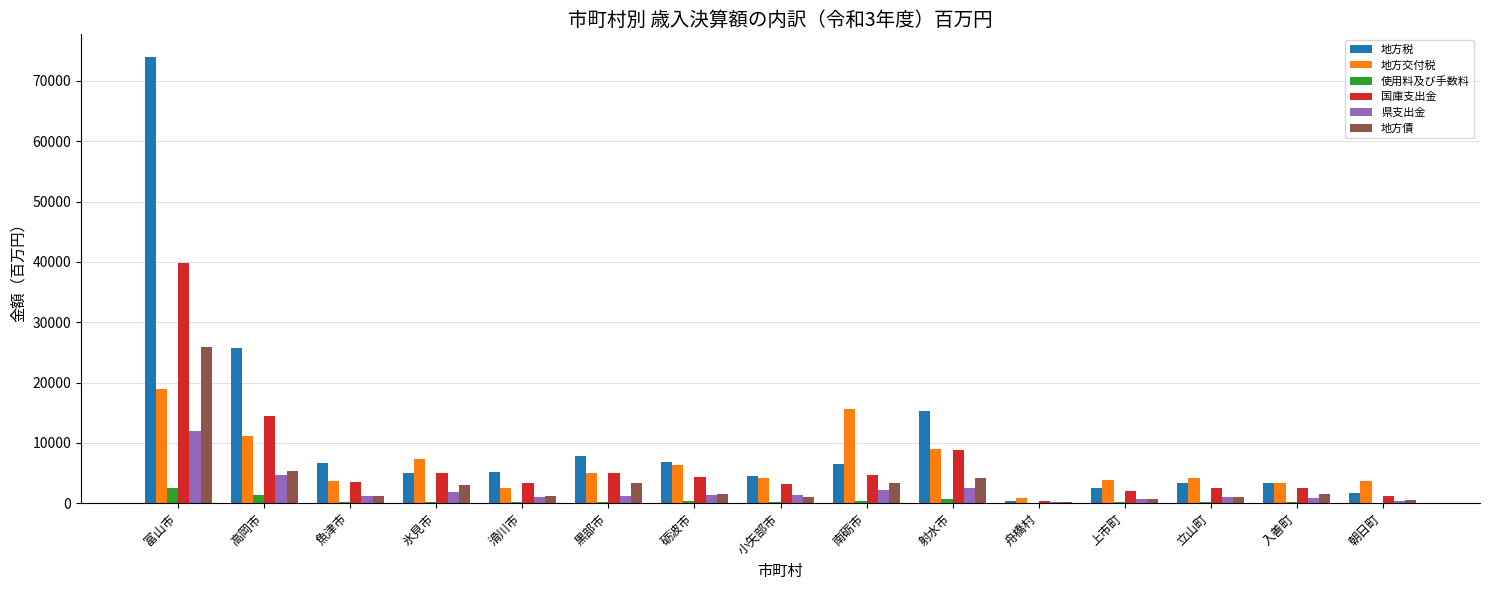

What is the sum of all 国庫支出金 values?

100760.8